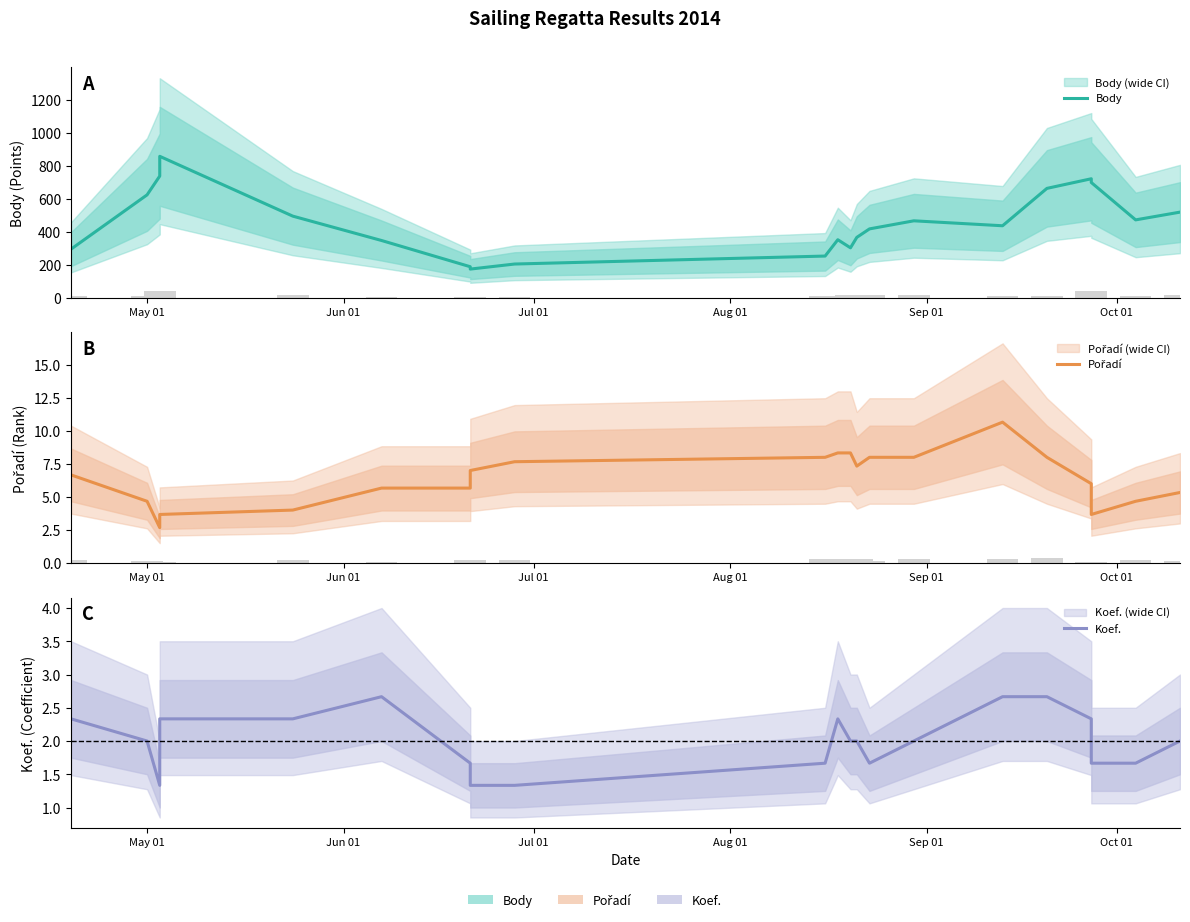

How many groups of bars are there?

21